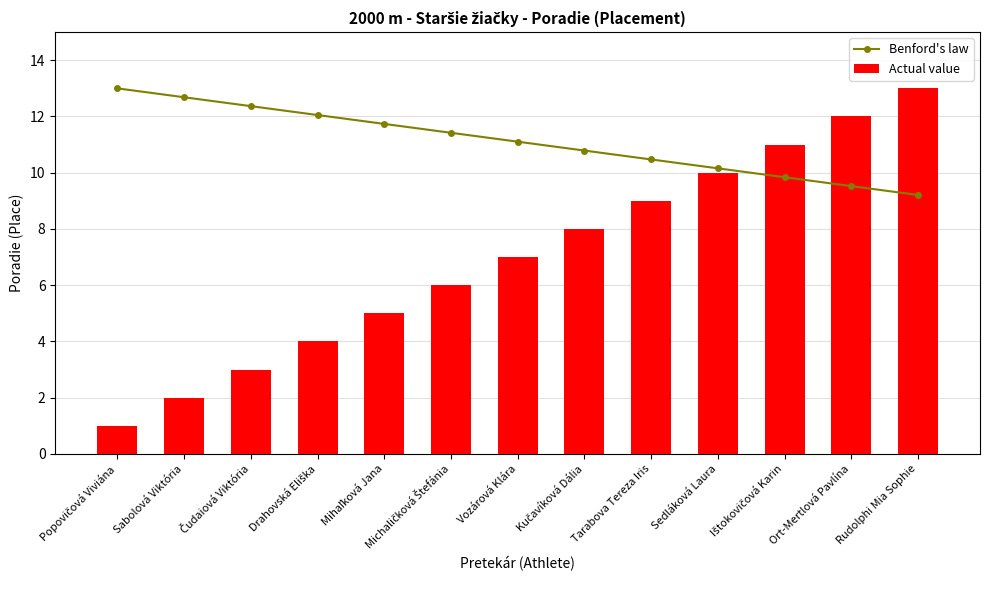

At how many categories does at least one series exceed 5?

13